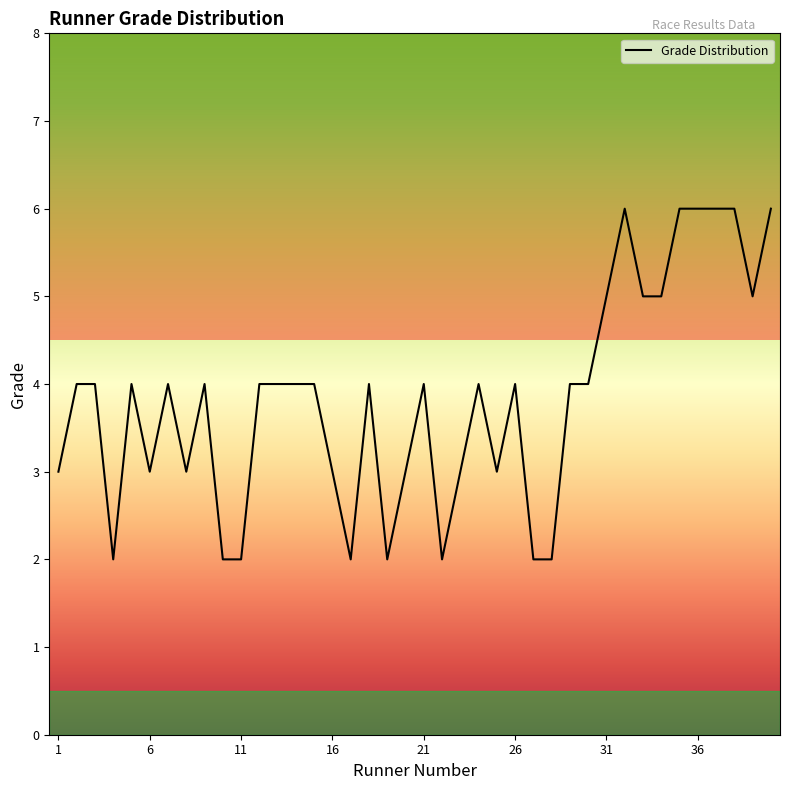

What is the difference between the maximum and minimum values?

4